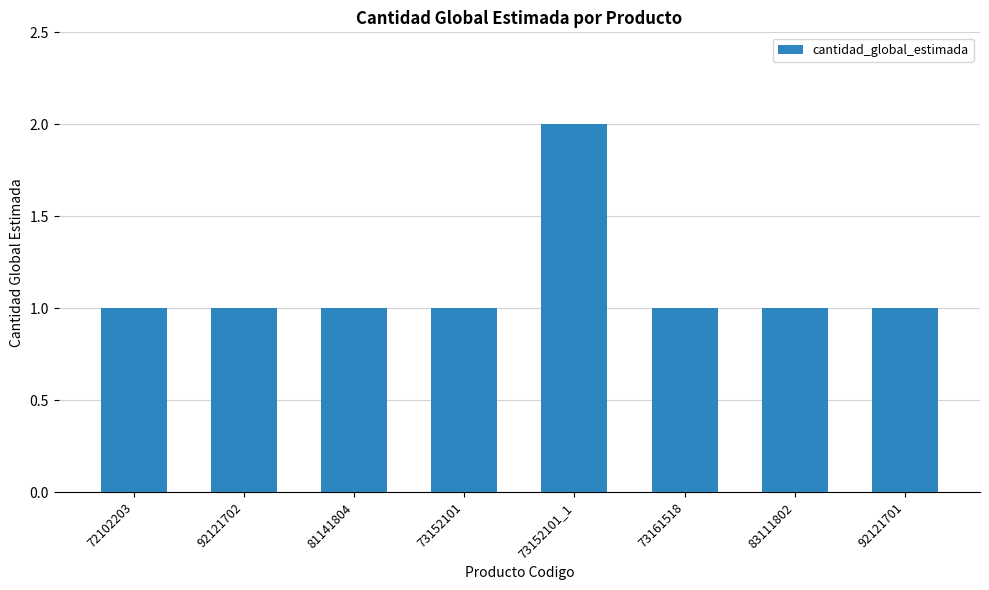

Reading left to right, transcribe all the data shown in this chart.

72102203=1	92121702=1	81141804=1	73152101=1	73152101_1=2	73161518=1	83111802=1	92121701=1